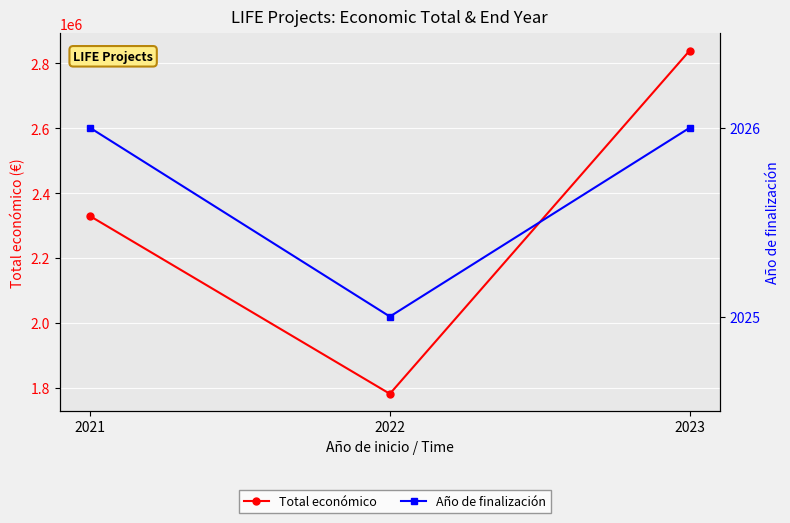

The Total económico series shows 2329866 at 2021. True or false?

True